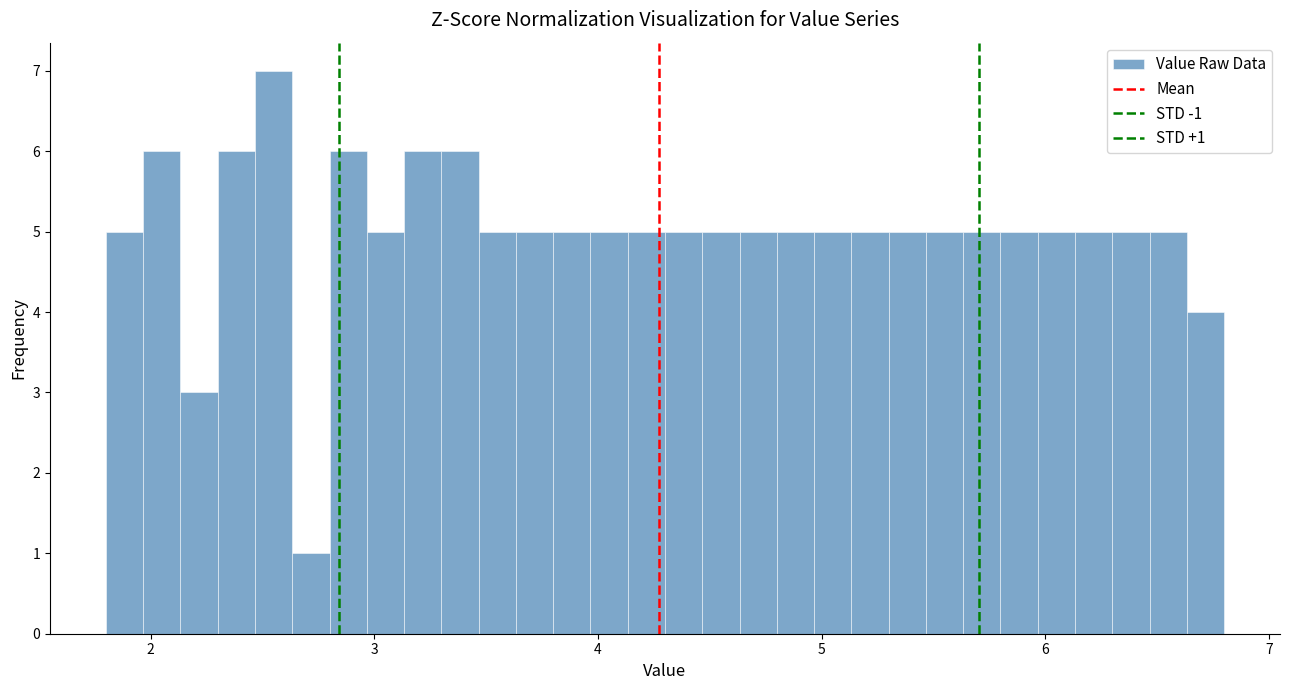

Read against the x-axis, roughly where is the centre of the tallest bar?

2.6